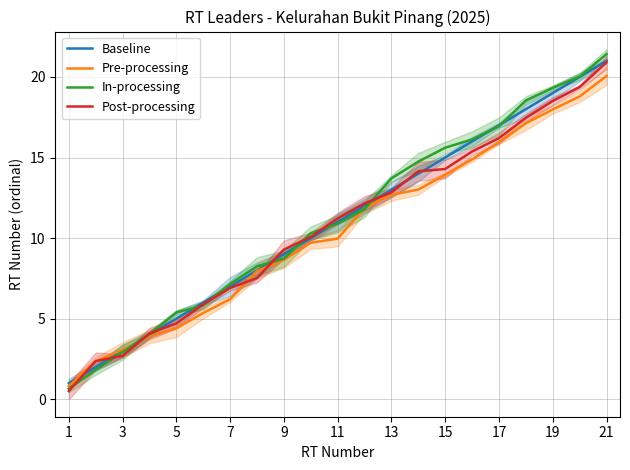

How many values in the Post-processing series are below 11?

10